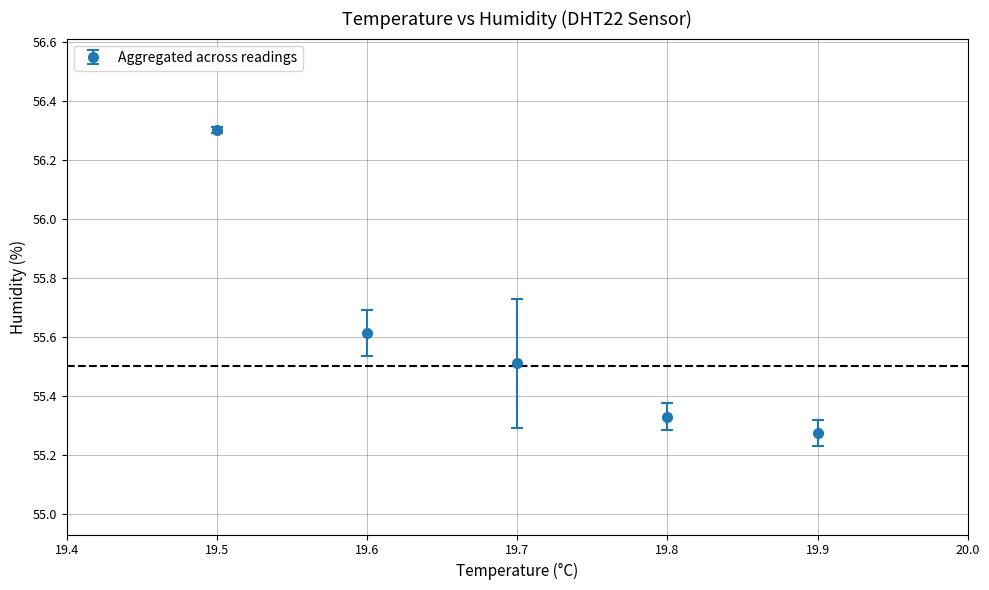

True or false: there are more than 1 points higher than both neighbors.

False